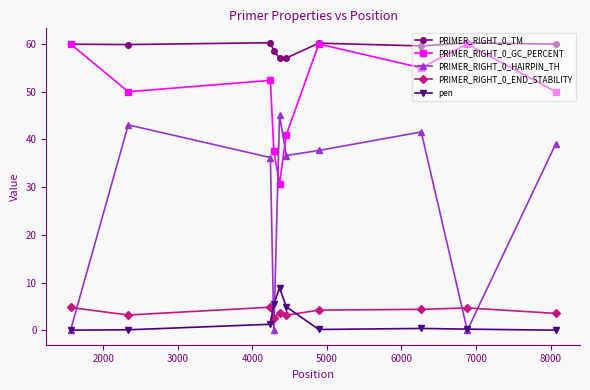

How many lines are shown in the chart?

5